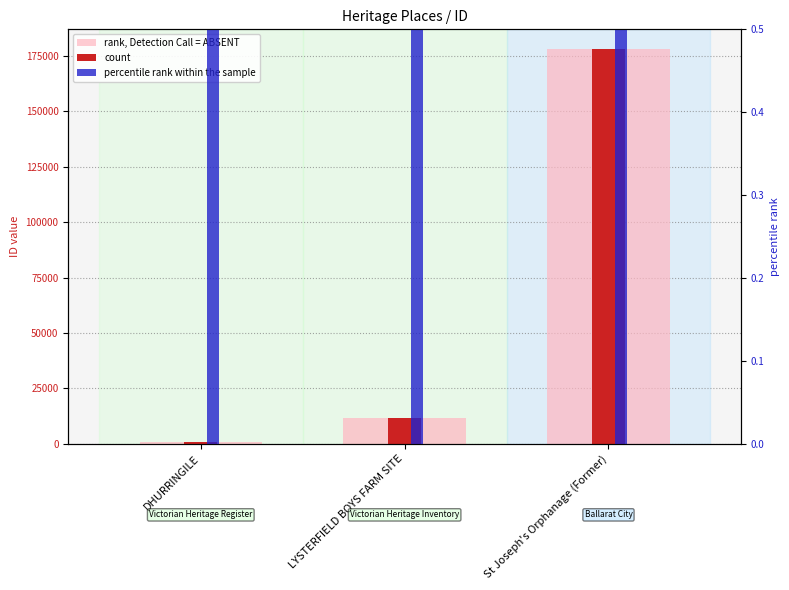

At how many categories does at least one series exceed 68442?

1